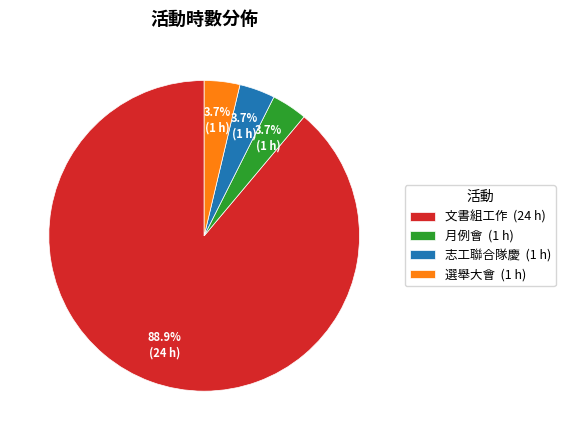

Which has a higher value, 文書組工作 (24 h) or 選舉大會 (1 h)?

文書組工作 (24 h)